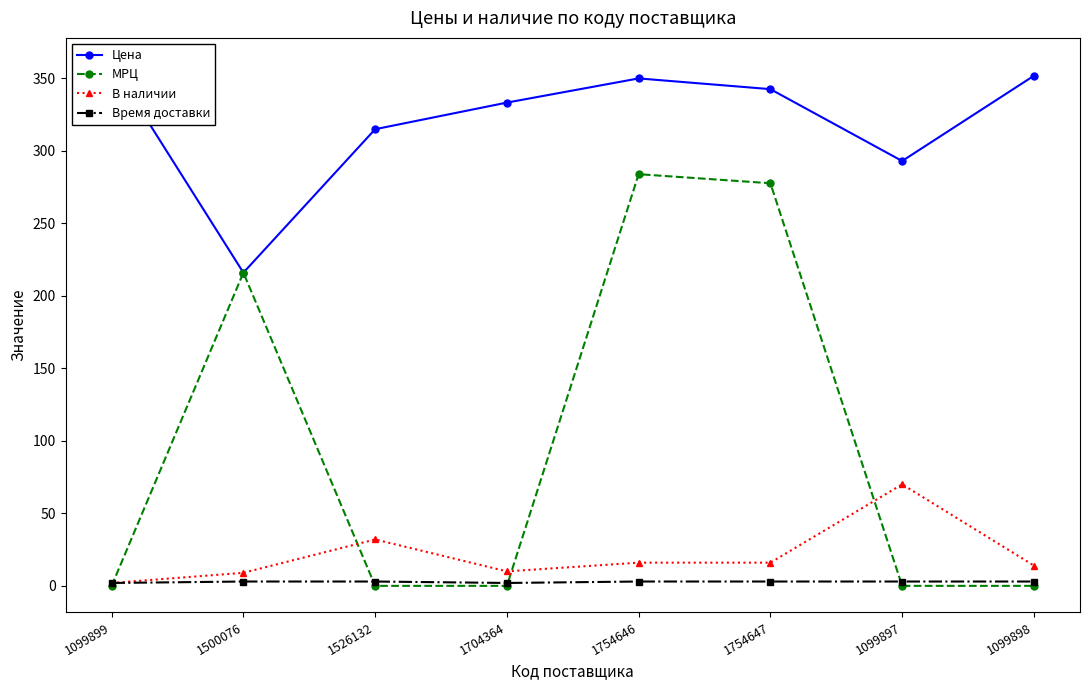

Which series changed the most between 1704364 and 1754646?

МРЦ